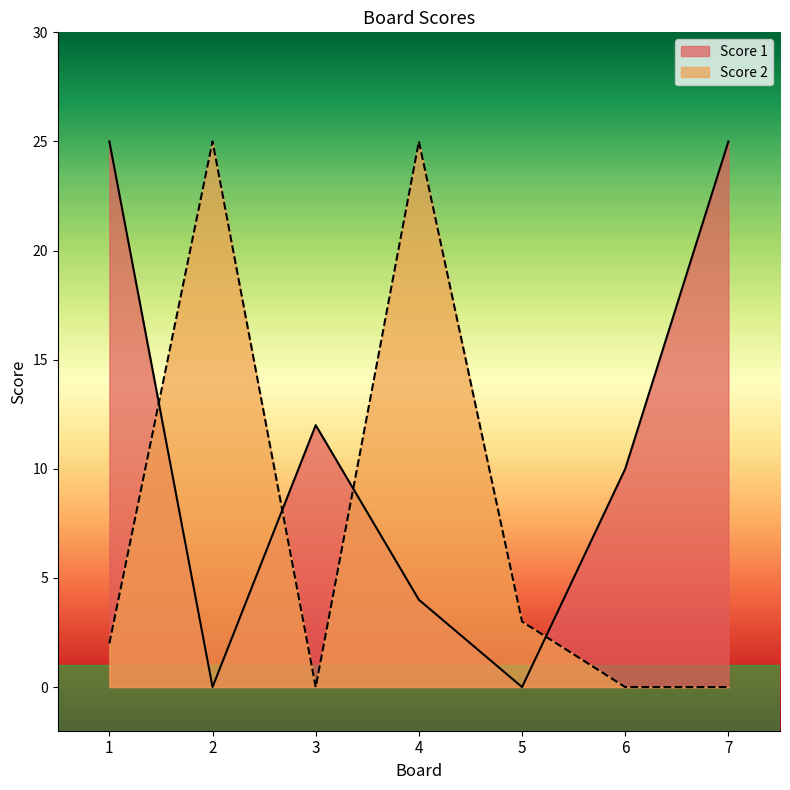

Reading left to right, list all the values displayed in this chart.

Score 1: 25	0	12	4	0	10	25
Score 2: 2	25	0	25	3	0	0